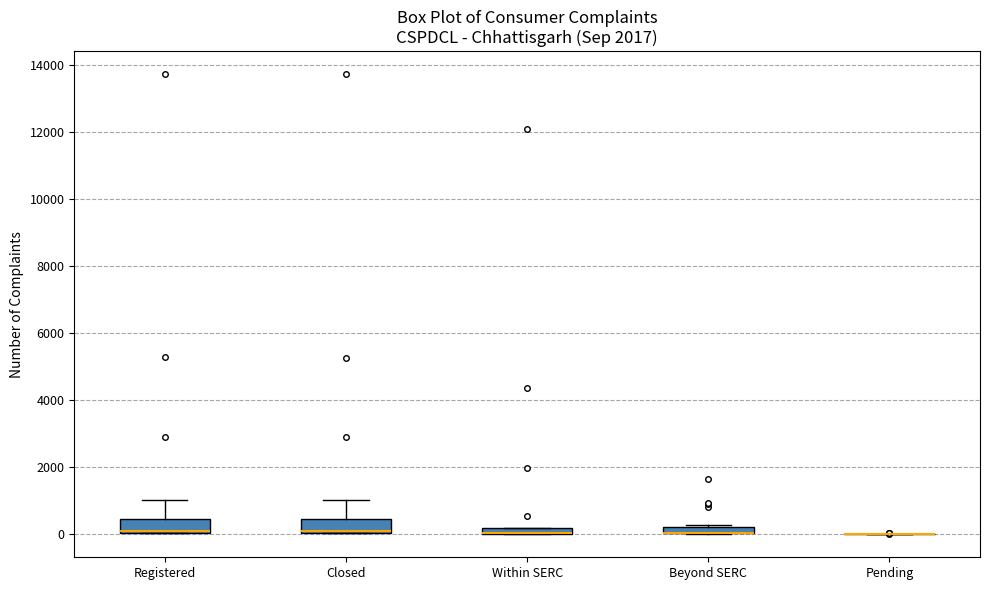

Where does the upper whisker of the box for Closed end on the y-axis? The values are not printed on the chart, so give them approximately, as read against the axis.

1000